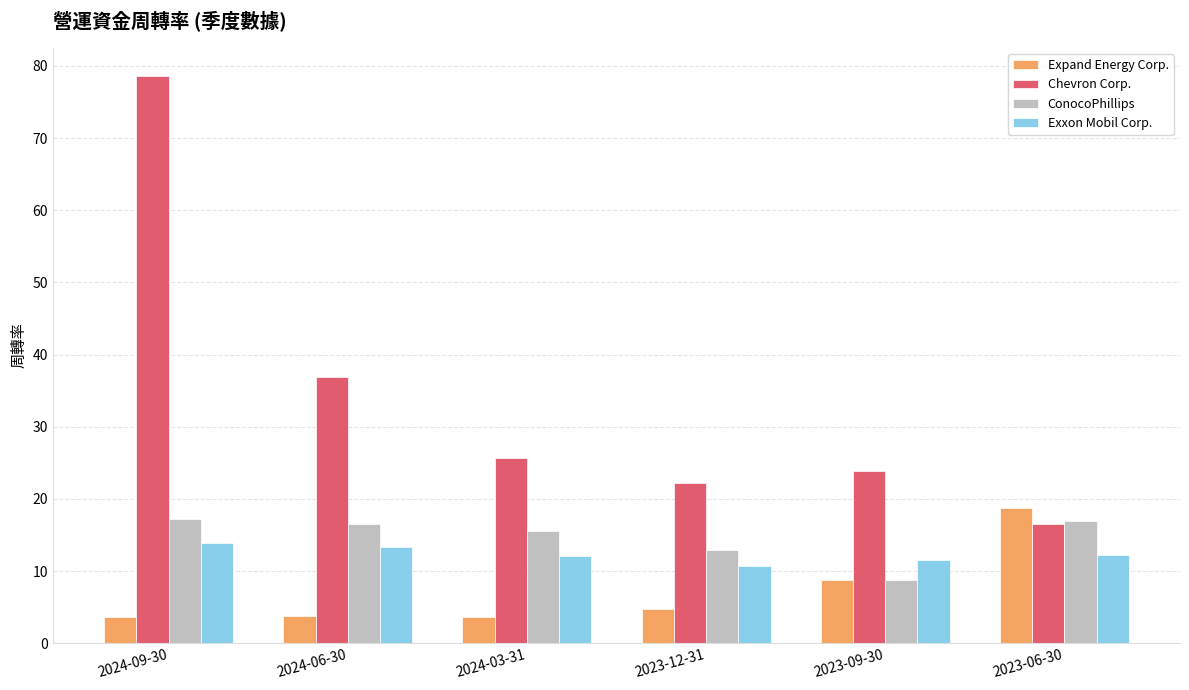

What are all the series names shown in the legend?

Expand Energy Corp., Chevron Corp., ConocoPhillips, Exxon Mobil Corp.